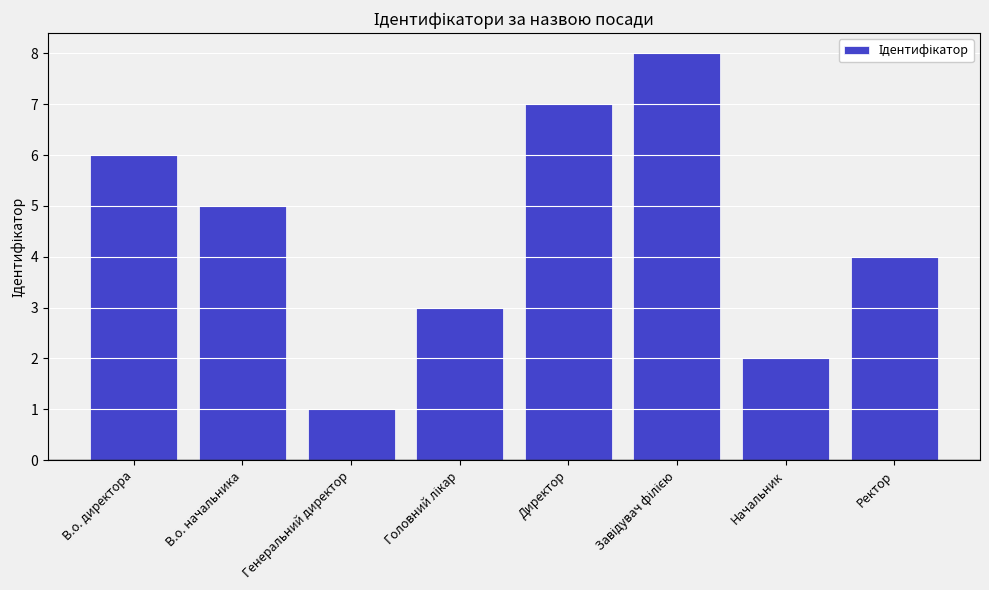

What is the change in value from Генеральний директор to Ректор?

+3